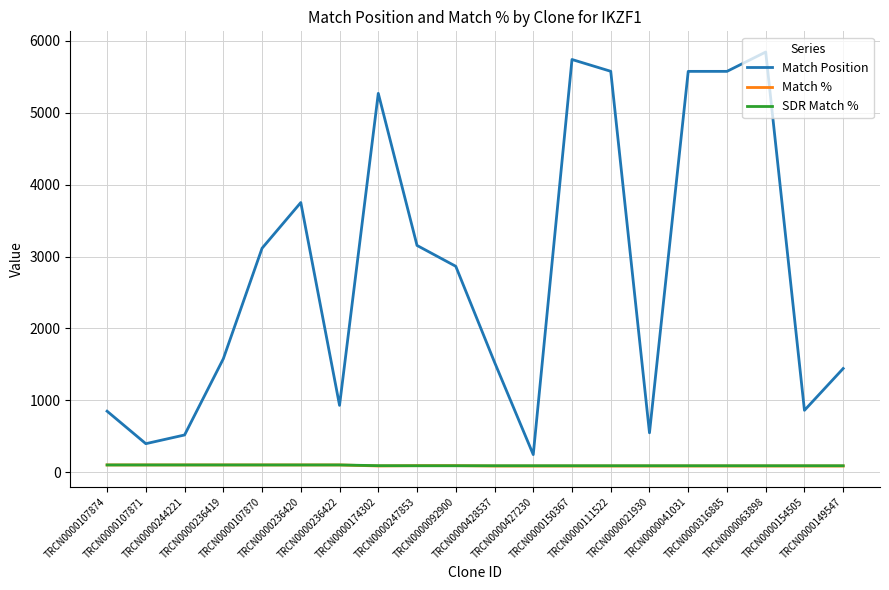

Which series has the largest range (max minus min)?

Match Position